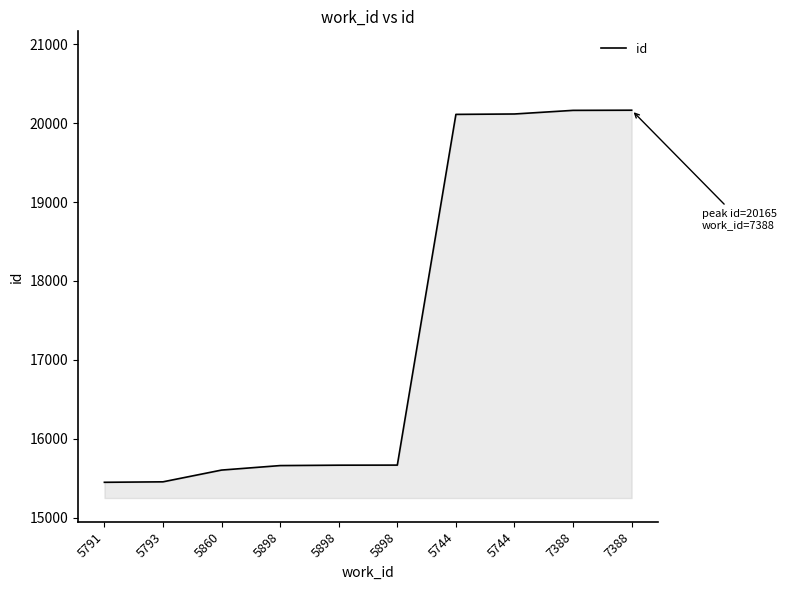

At which category does the chart reach its peak across all series?

7388